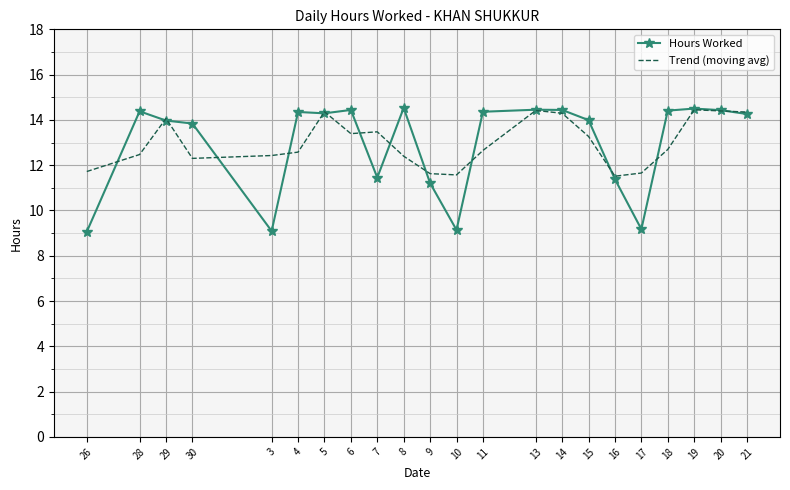

What is the average value of the Hours Worked series?

13.0